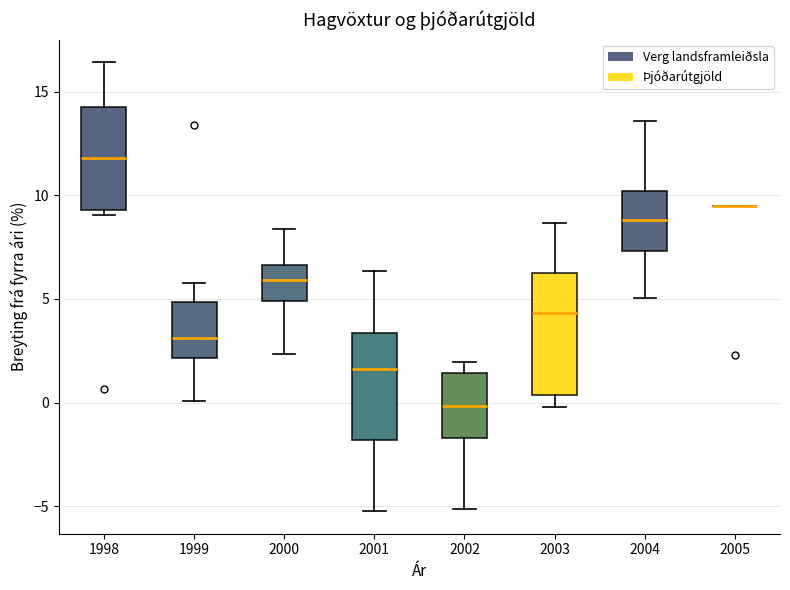

Reading left to right, transcribe this box plot: for each box, give where its median line is, the range the box spans, and where its two whiskers end, as read against the y-axis. The values are not printed on the chart, so give them approximately, as read against the axis.

1998: median 12.0, box 9.5 to 14.5, whiskers 9.0 to 16.5
1999: median 3.0, box 2.0 to 5.0, whiskers 0.0 to 6.0
2000: median 6.0, box 5.0 to 6.5, whiskers 2.5 to 8.5
2001: median 1.5, box -2.0 to 3.5, whiskers -5.0 to 6.5
2002: median 0.0, box -1.5 to 1.5, whiskers -5.0 to 2.0
2003: median 4.5, box 0.5 to 6.5, whiskers 0.0 to 8.5
2004: median 9.0, box 7.5 to 10.0, whiskers 5.0 to 13.5
2005: box collapsed to a line at 9.5, whiskers 9.5 to 9.5